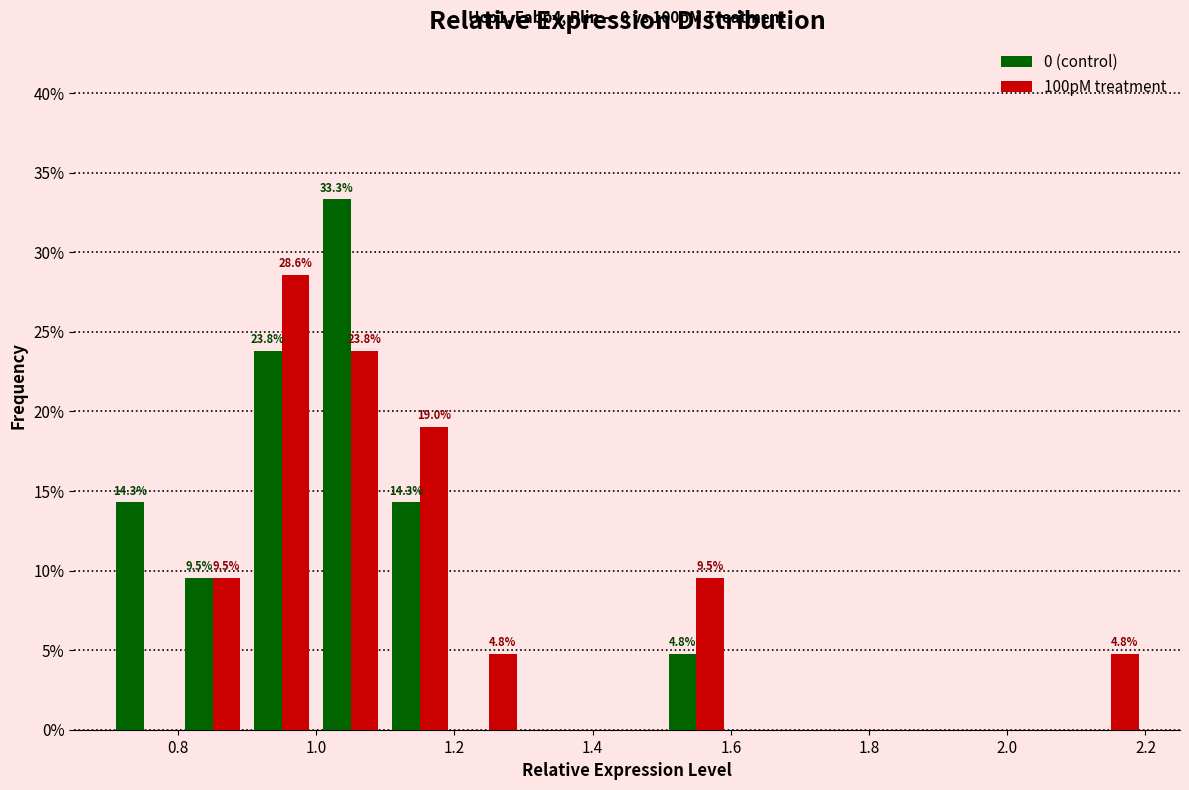

In the 0 (control) series, which range on the x-axis has the tallest bar?

1.0 to 1.1